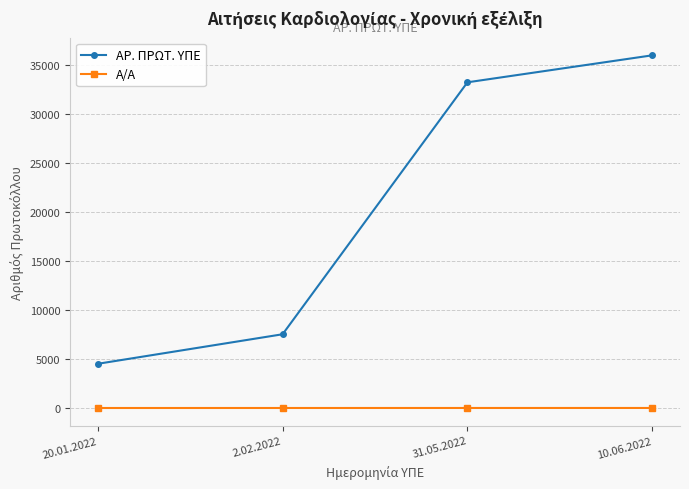

True or false: ΑΡ. ΠΡΩΤ. ΥΠΕ has more than 2 points higher than both neighbors.

False